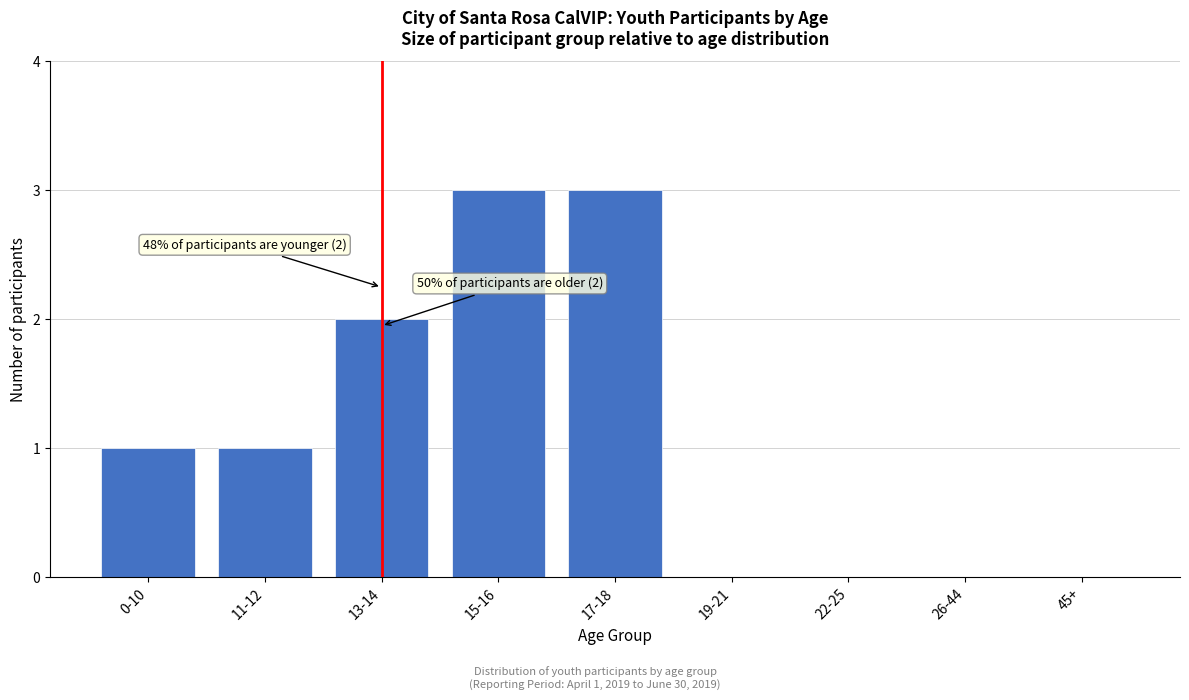

Reading right to left, what are all the values shown in this chart?

45+=0	26-44=0	22-25=0	19-21=0	17-18=3	15-16=3	13-14=2	11-12=1	0-10=1